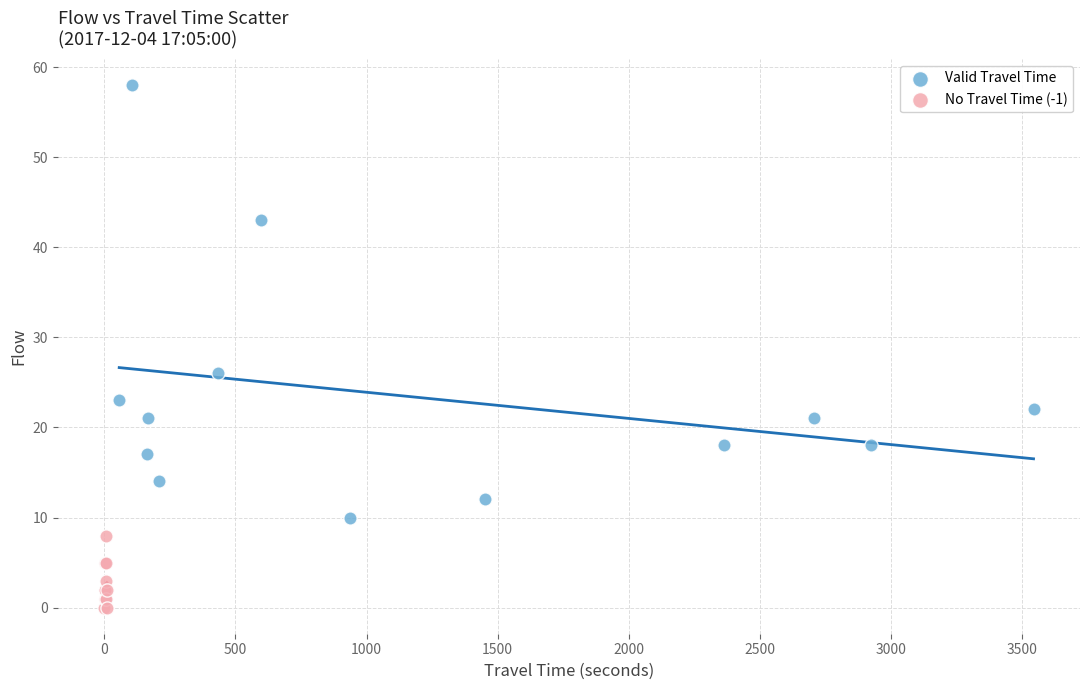

Which series reaches the maximum Y coordinate?

Valid Travel Time